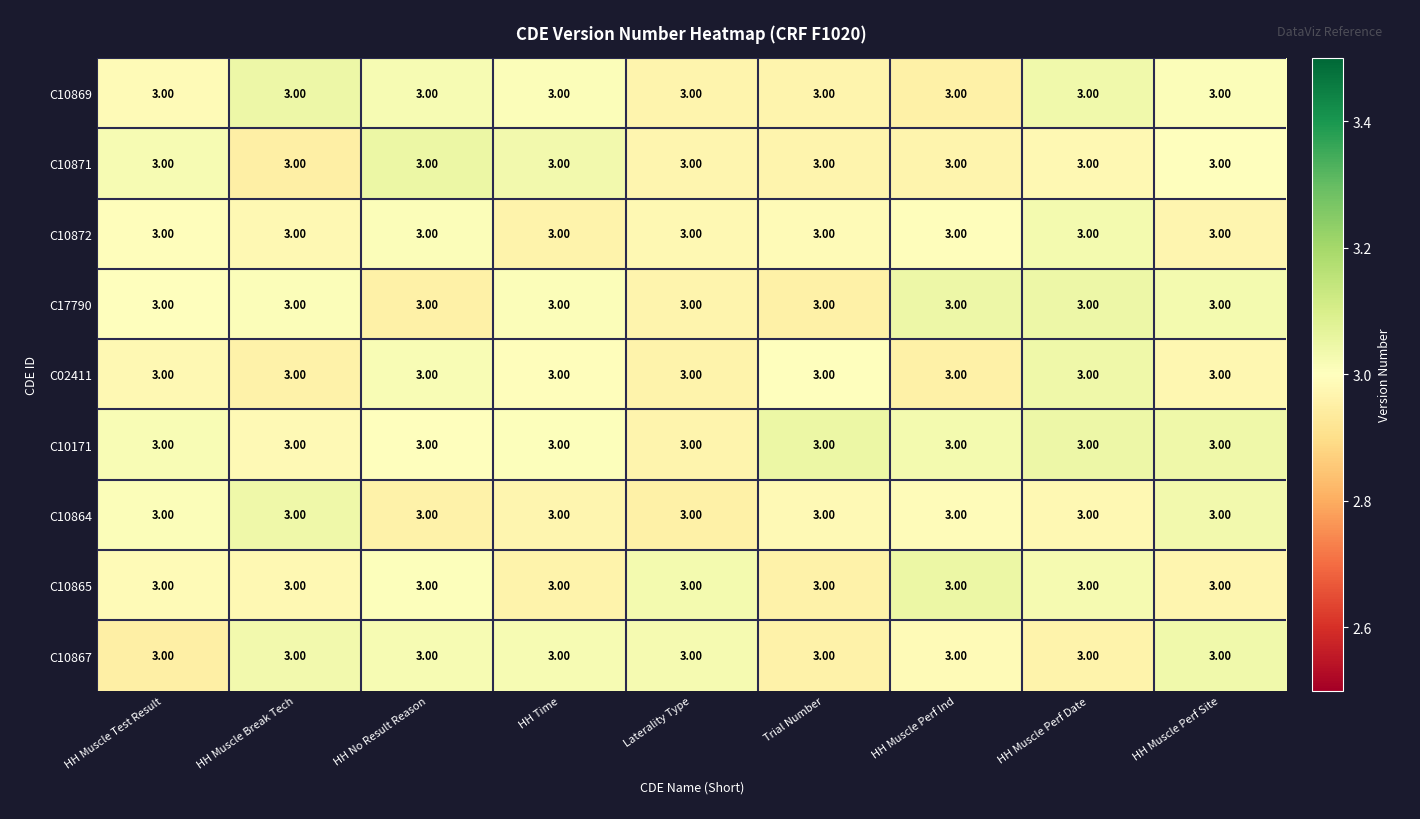

Rank the series at HH Muscle Test Result from lowest to highest value.

C10867, C02411, C10865, C10869, C10872, C17790, C10864, C10171, C10871